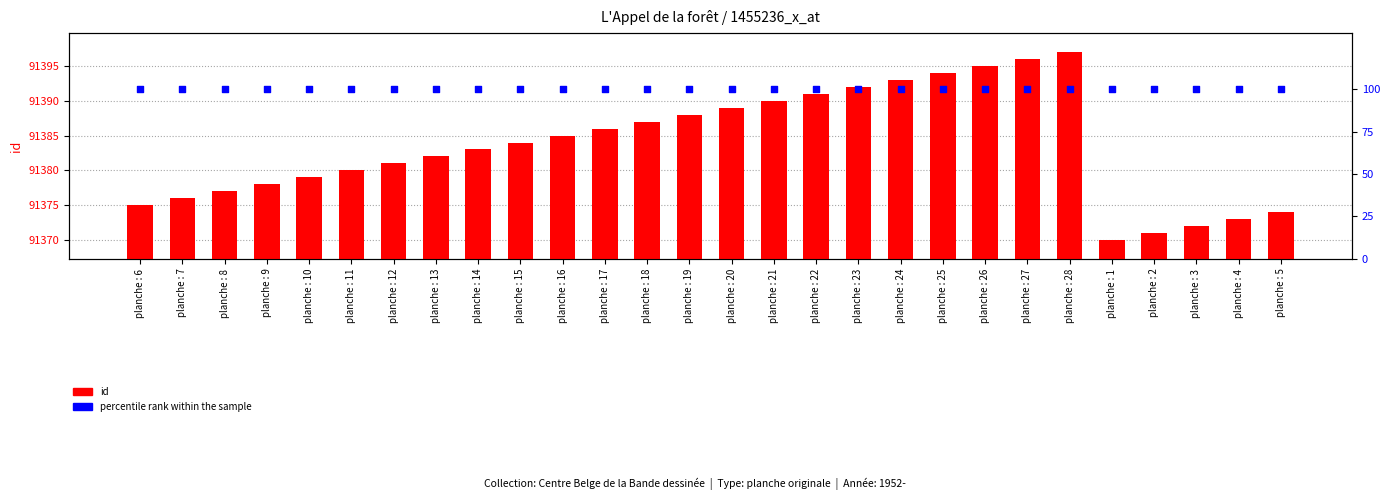

What are all the series names shown in the legend?

id, percentile rank within the sample